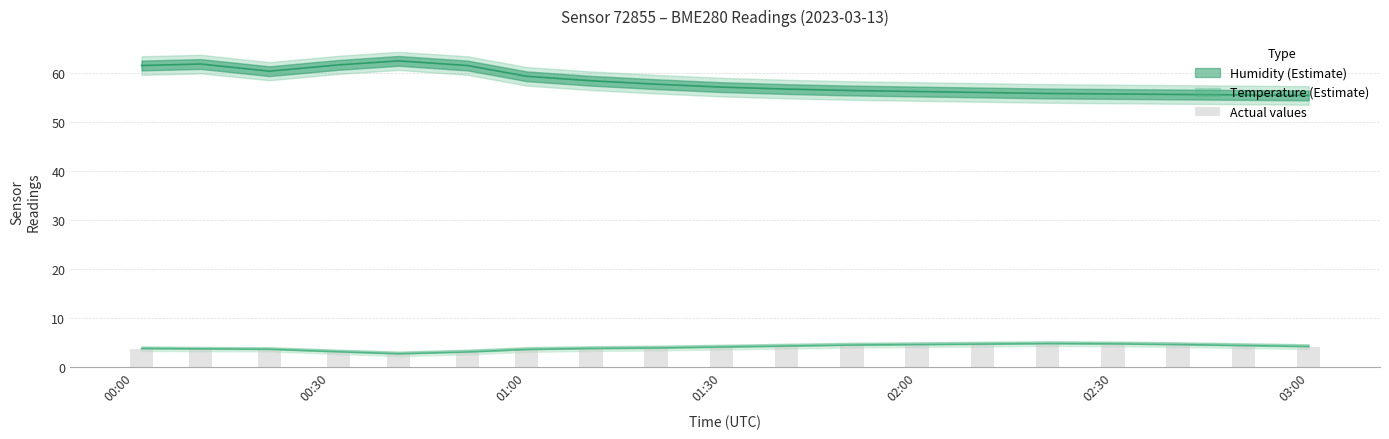

Which series changed the most between 01:10 and 02:20?

humidity